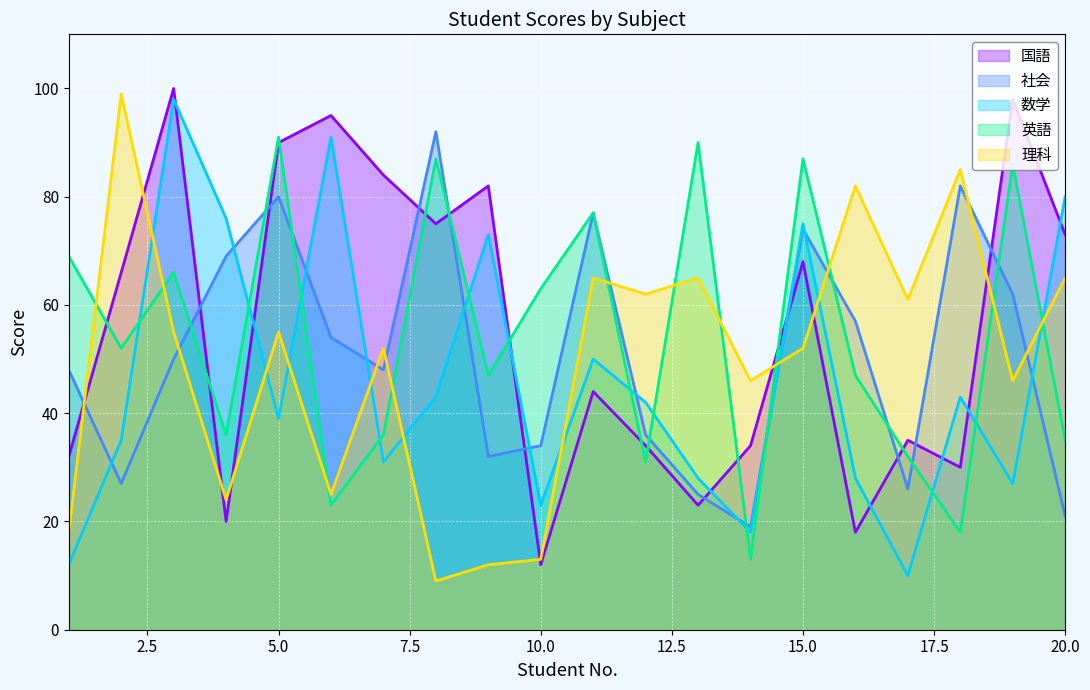

How many lines are shown in the chart?

5